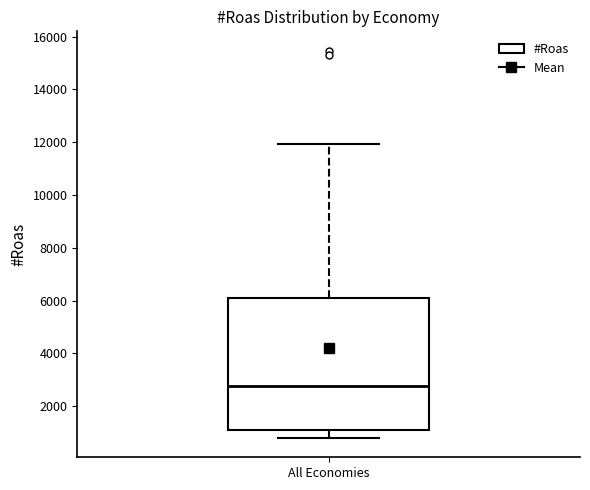

Where does the upper whisker of the box for All Economies end on the y-axis? The values are not printed on the chart, so give them approximately, as read against the axis.

12000